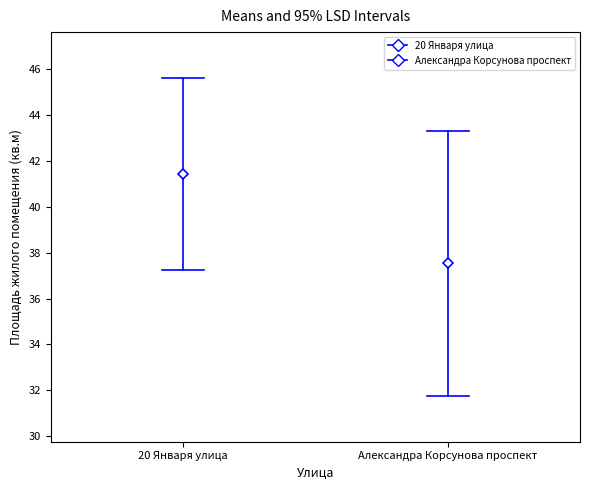

What is the greatest value displayed?

45.6